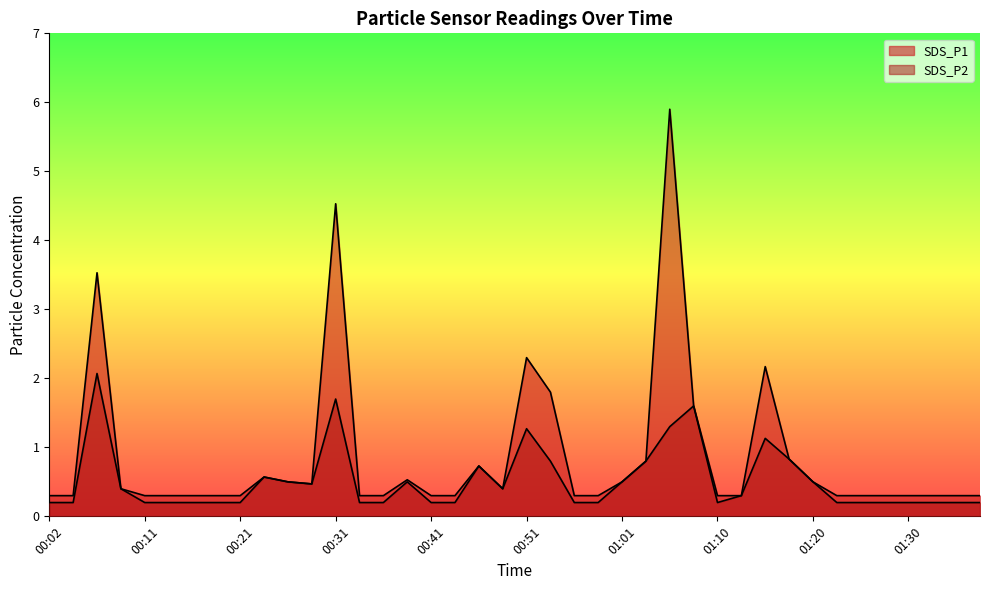

What is the value of the SDS_P2 point at the 27th from the left?

1.3